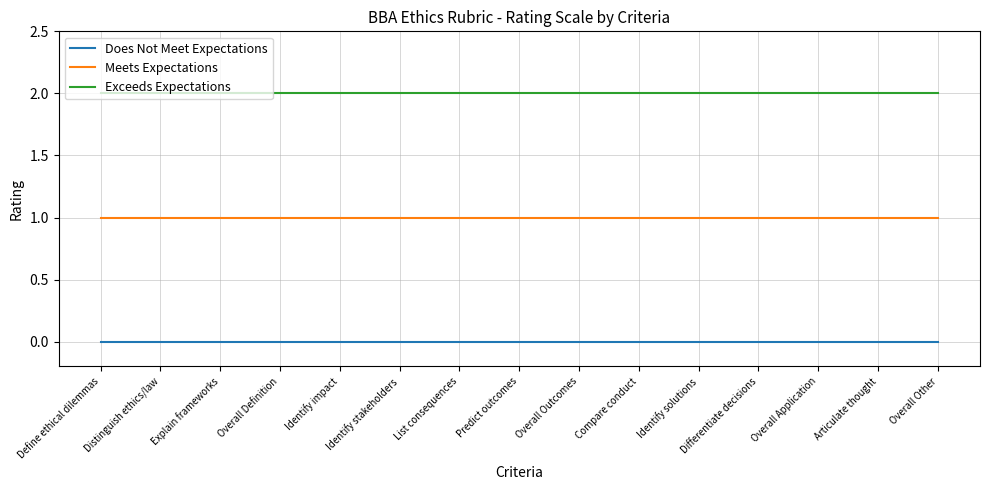

True or false: Exceeds Expectations has a value of 2 at Distinguish ethics/law.

True